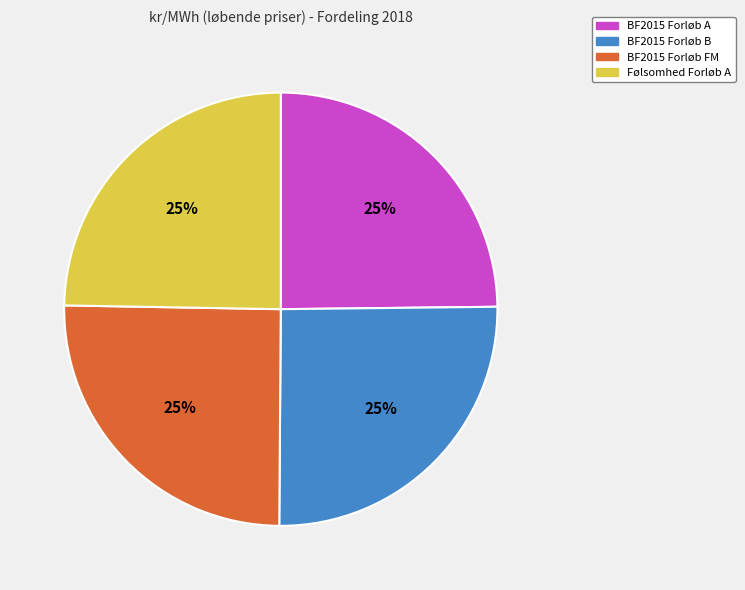

Is Følsomhed Forløb A the majority of the pie?

No